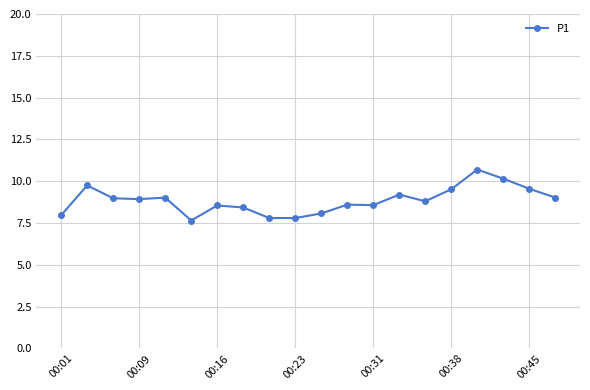

Does the chart display data point markers on the line(s)?

Yes